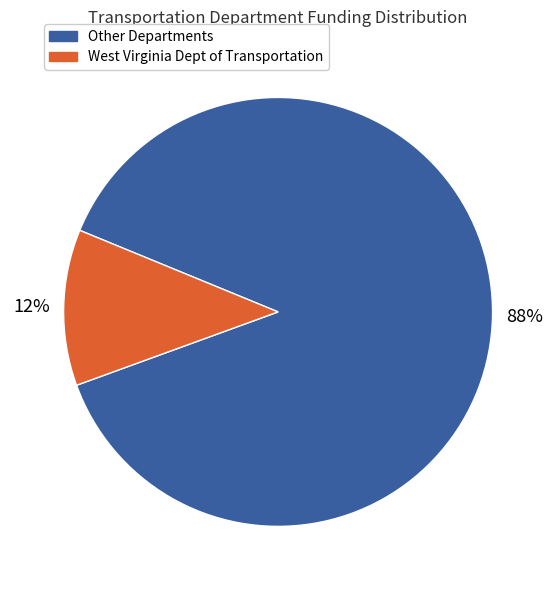

Is there any slice that represents more than half of the pie?

Yes